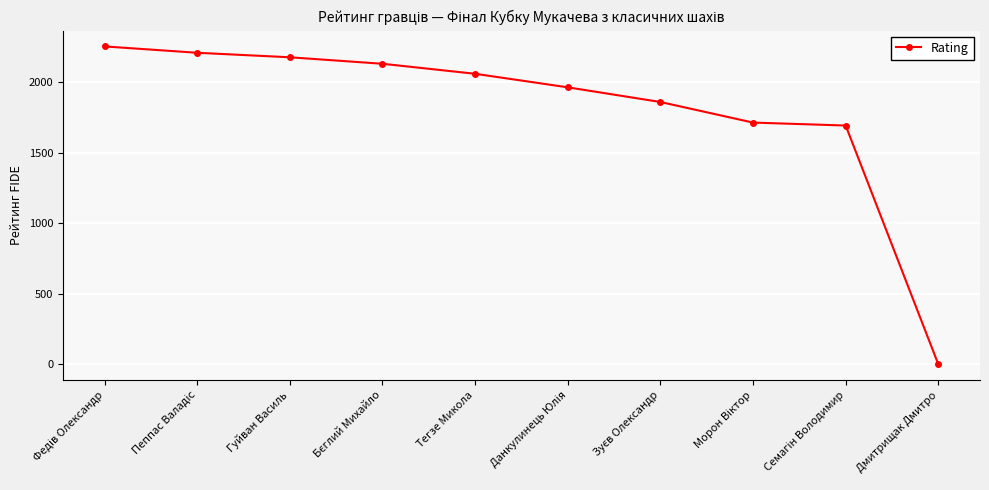

Reading left to right, list all the values displayed in this chart.

2254	2209	2177	2131	2060	1964	1860	1714	1693	0